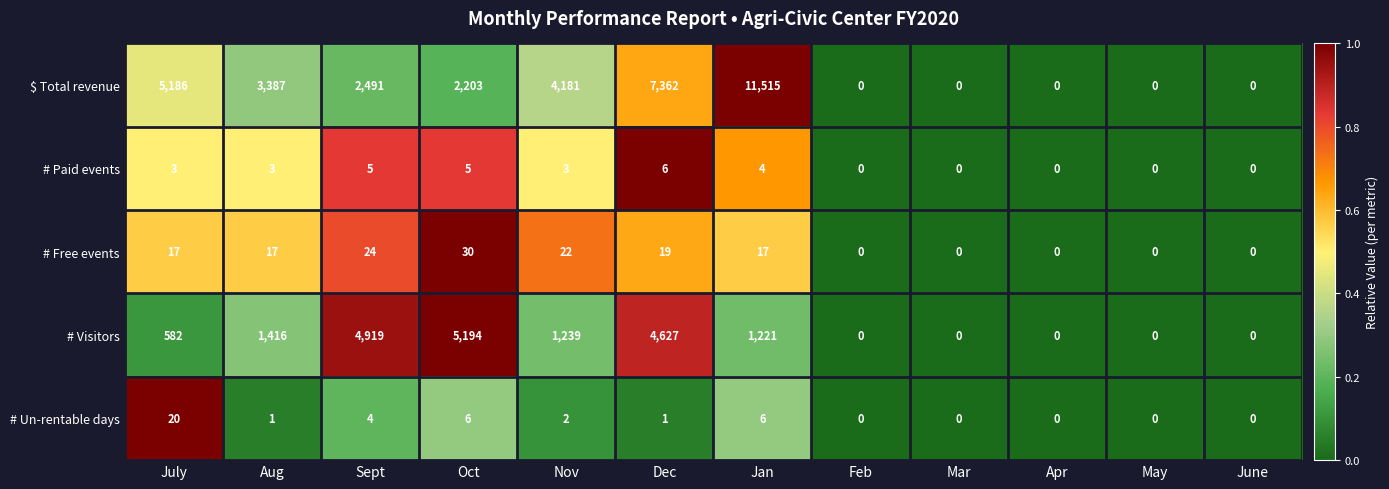

What is the difference between the second highest and second lowest values in the # Un-rentable days series?

6